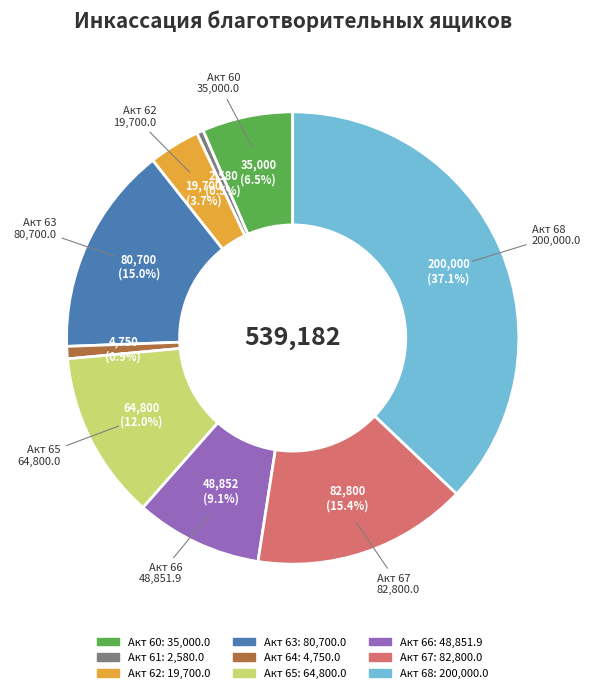

What is the largest slice in the pie chart?

Акт 68